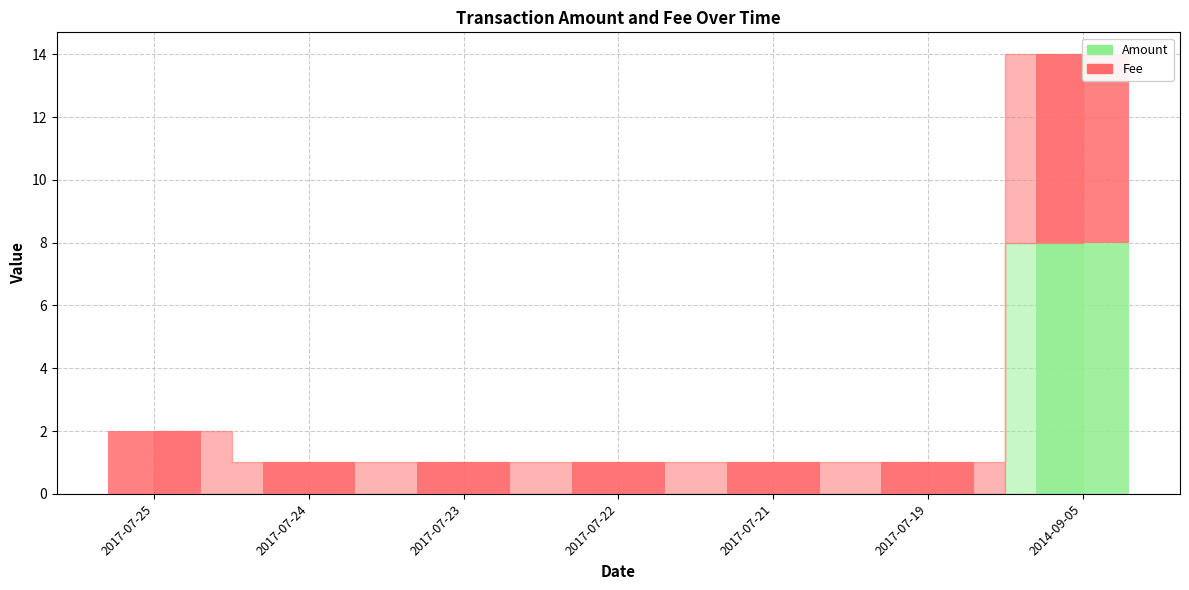

What is the total value across all series at 2017-07-25?

2